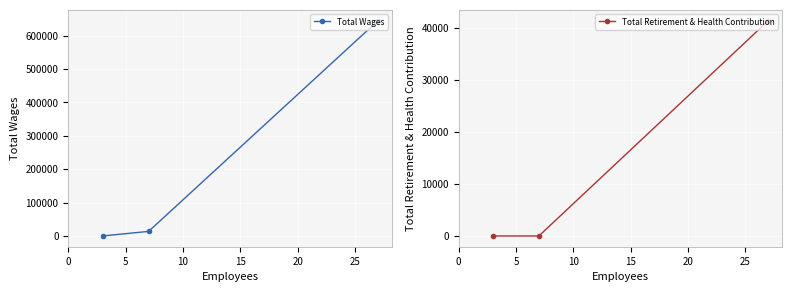

Reading left to right, extract all data points from this chart.

Total Wages: 0	13662	645061
Total Retirement & Health Contribution: 0	0	41433